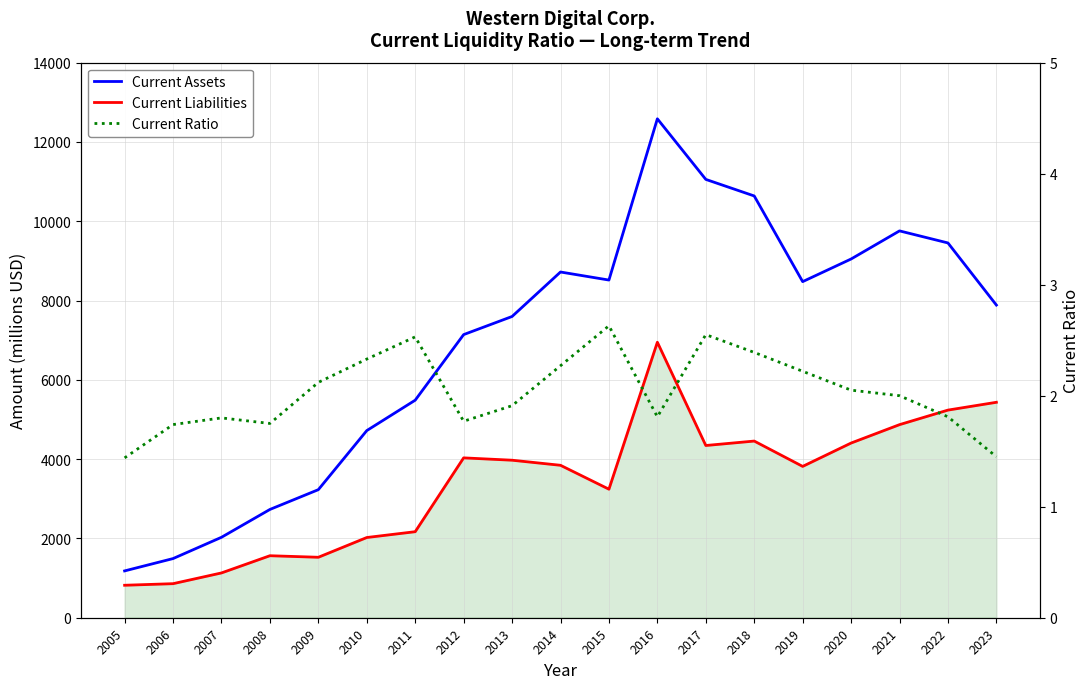

The Current Ratio series shows 2.3 at 2014. True or false?

True